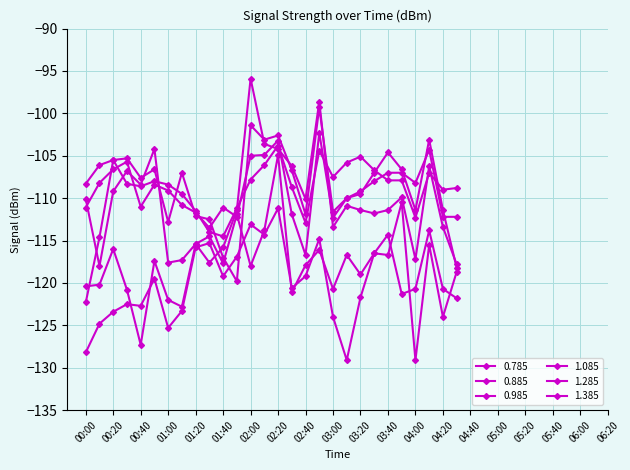

How many data points does each series have?

28